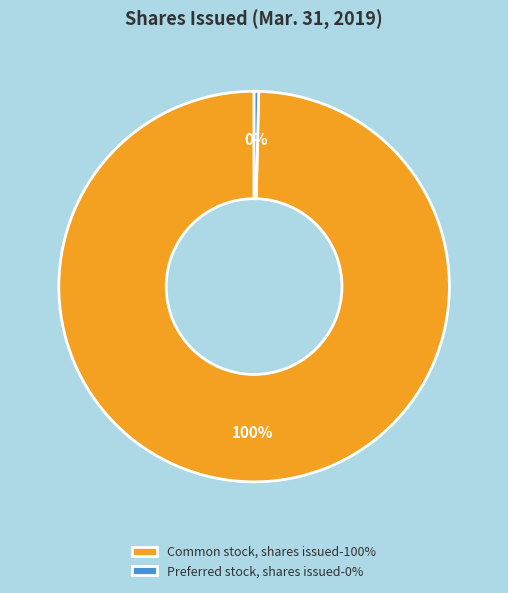

Do Preferred stock, shares issued-0% and Common stock, shares issued-100% together represent more than half of the pie?

Yes